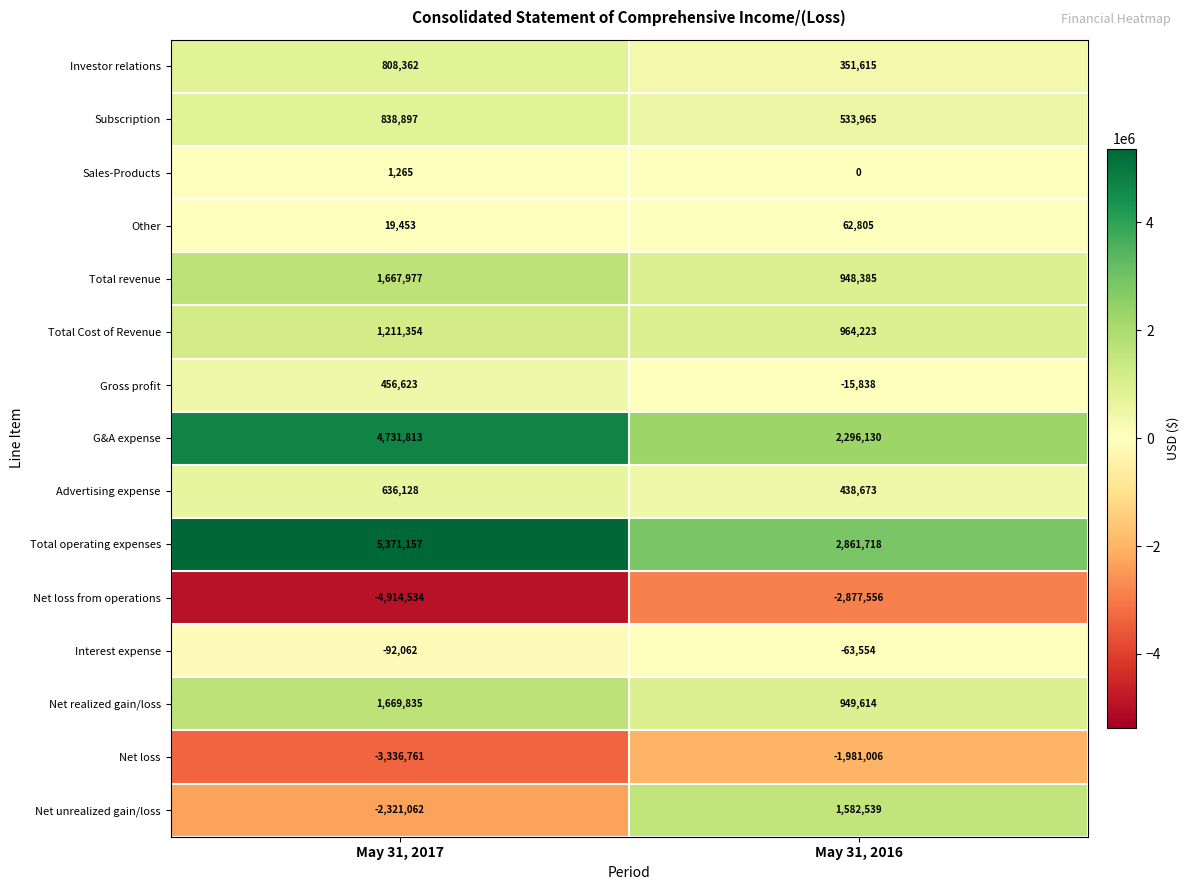

Between May 31, 2017 and May 31, 2016, which series saw the biggest shift?

Net unrealized gain/loss